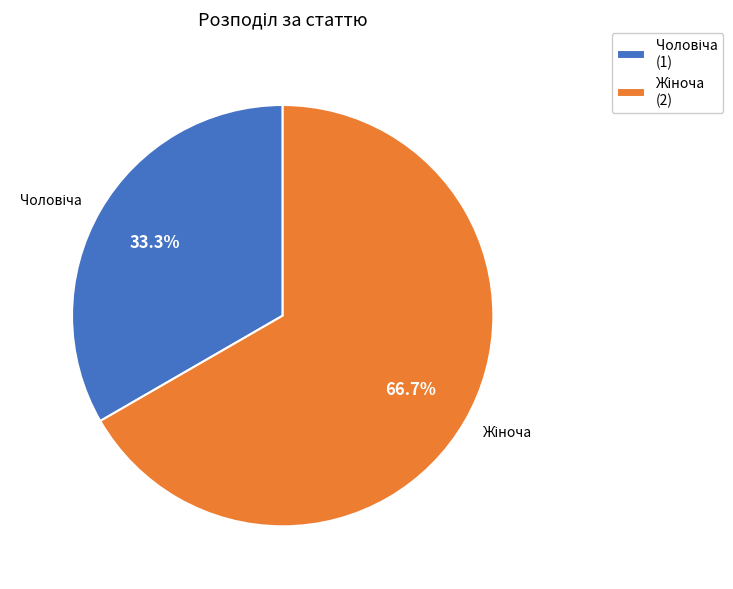

Is there any slice that represents more than half of the pie?

Yes